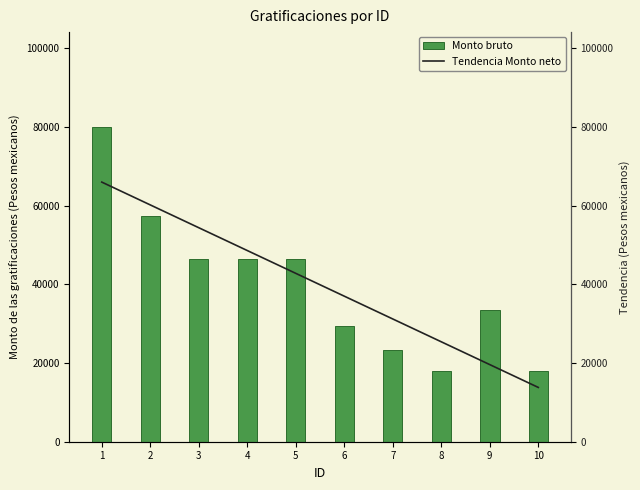

What is the value of the 8th bar from the left?

17940.4